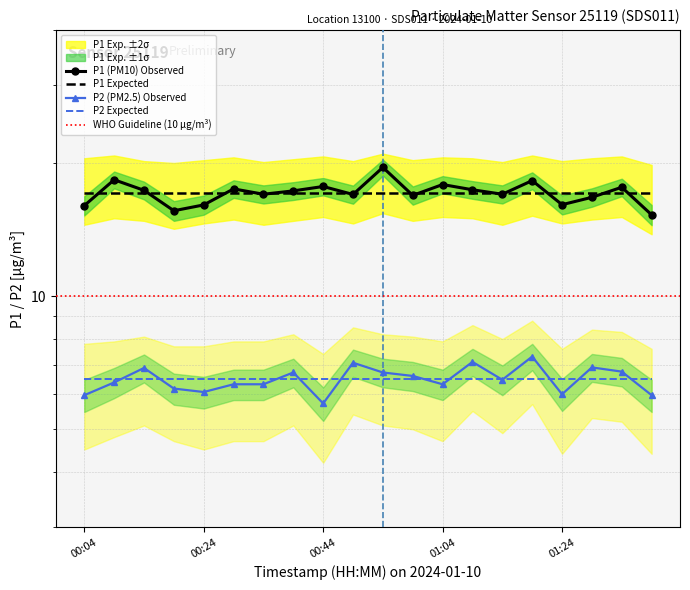

True or false: P2 has more than 1 interior local peaks.

True